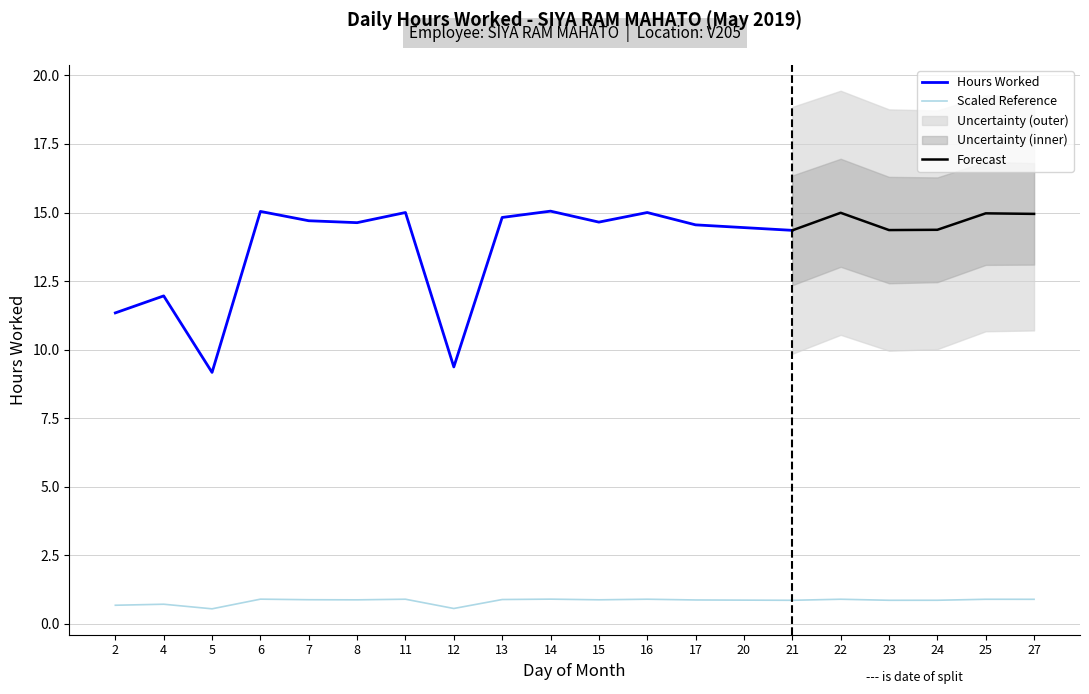

Count the values in the range 0 to 1.

20